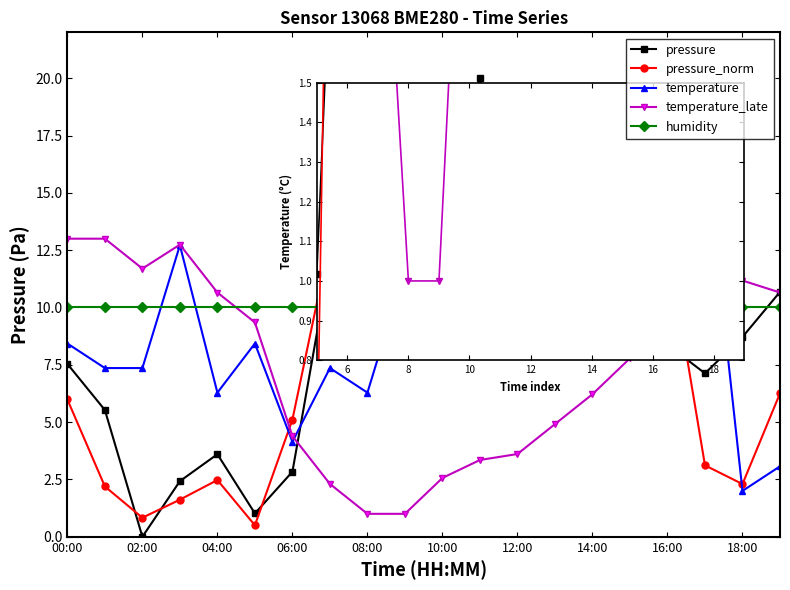

Which series has the largest total across all categories?

humidity